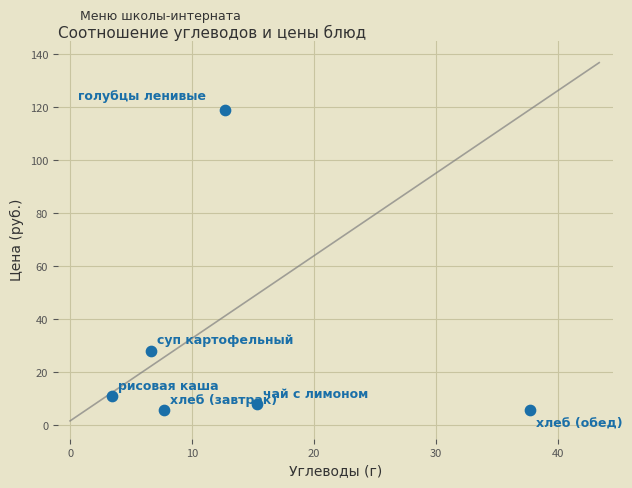

What is the average X value?

13.9